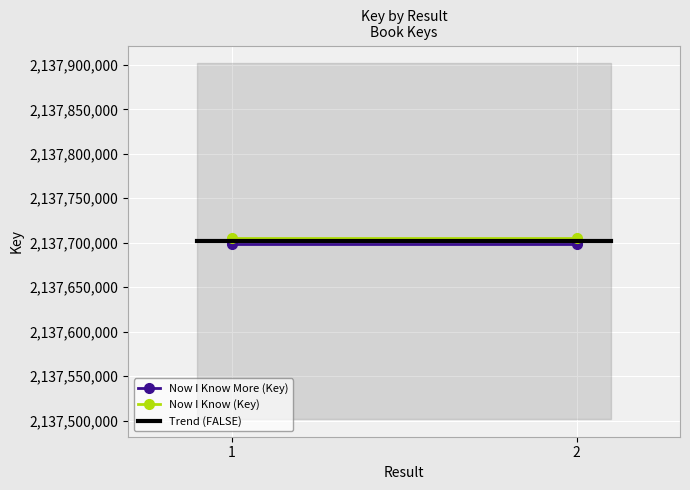

List the series in order of their peak value, lowest first.

Now I Know More (Key), Now I Know (Key)